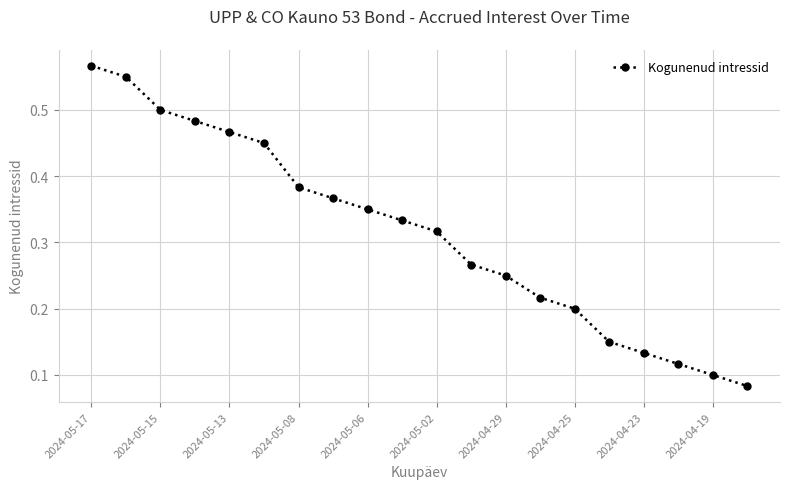

Count the values in the range 0 to 1.

20